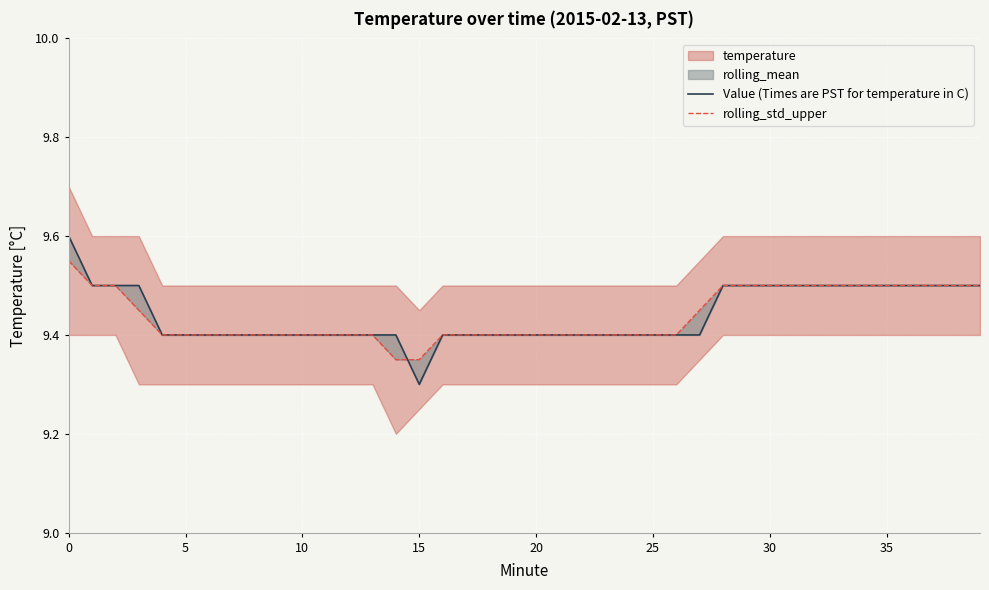

Is this an area chart (filled region under the line)?

No